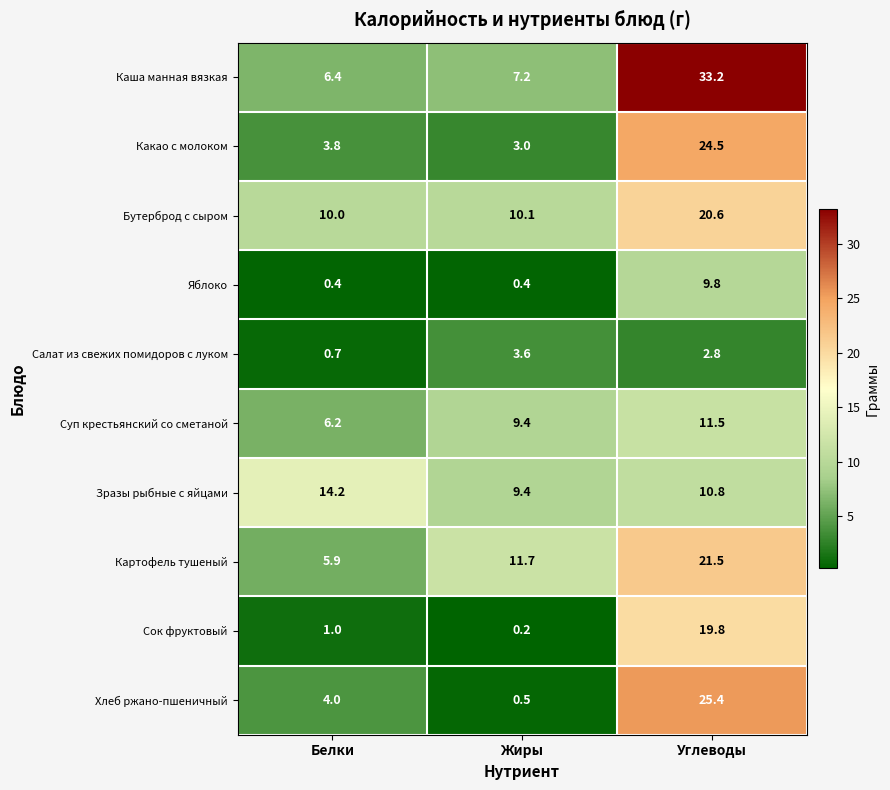

Which series has the largest total across all categories?

Каша манная вязкая